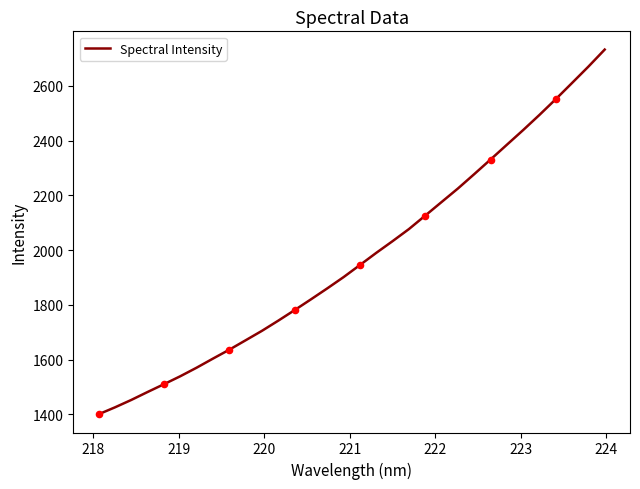

What is the difference between the maximum and minimum values?

1331.8